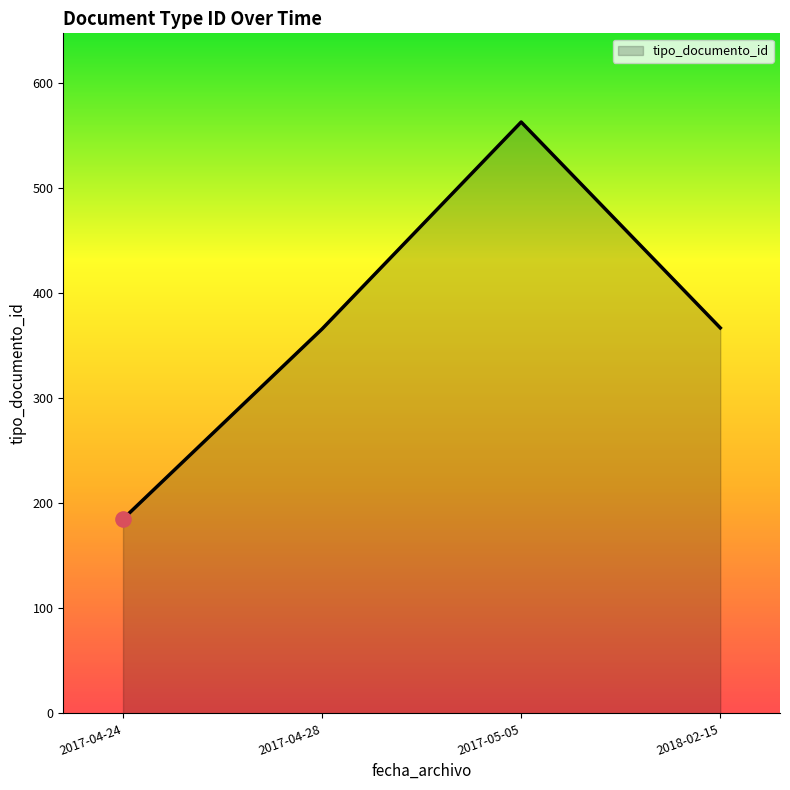

What is the ratio of the value at 2017-04-24 to the value at 2017-04-28?

0.5